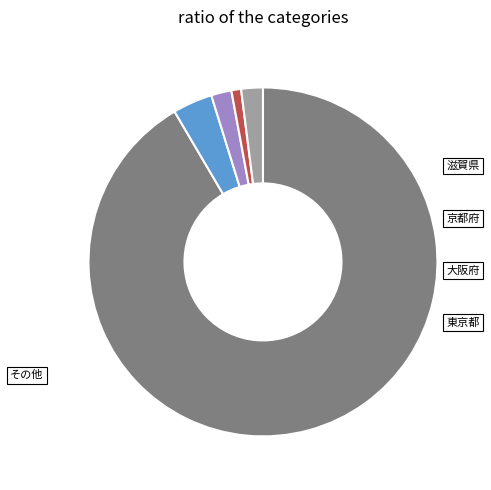

Does any single category account for the majority?

Yes